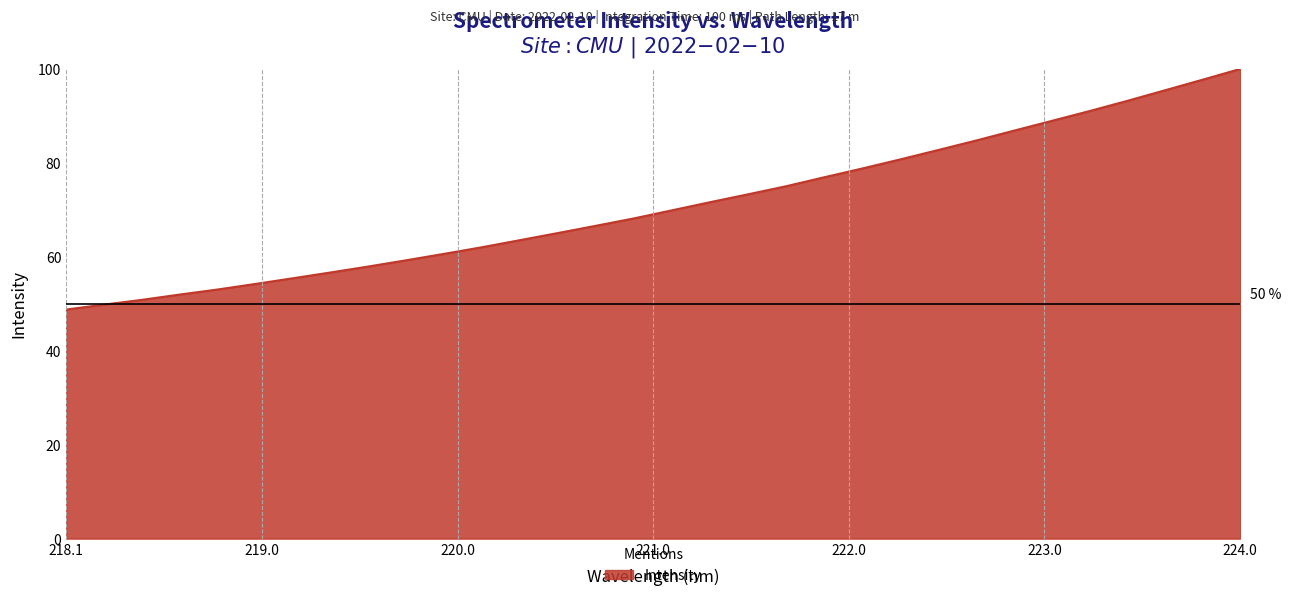

What is the greatest value displayed?

100.0